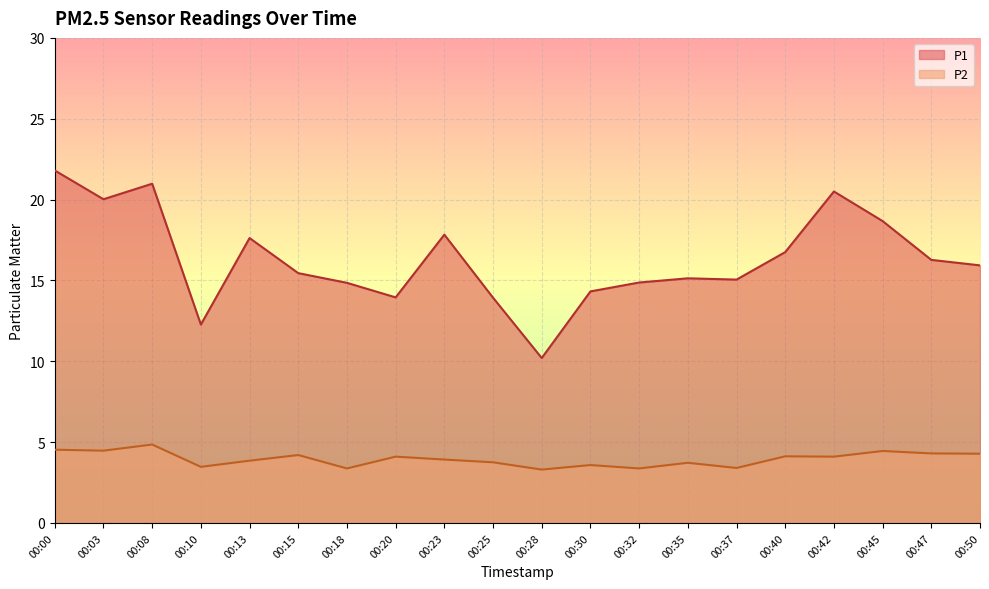

What is the difference between the second highest and second lowest values in the P1 series?

8.7